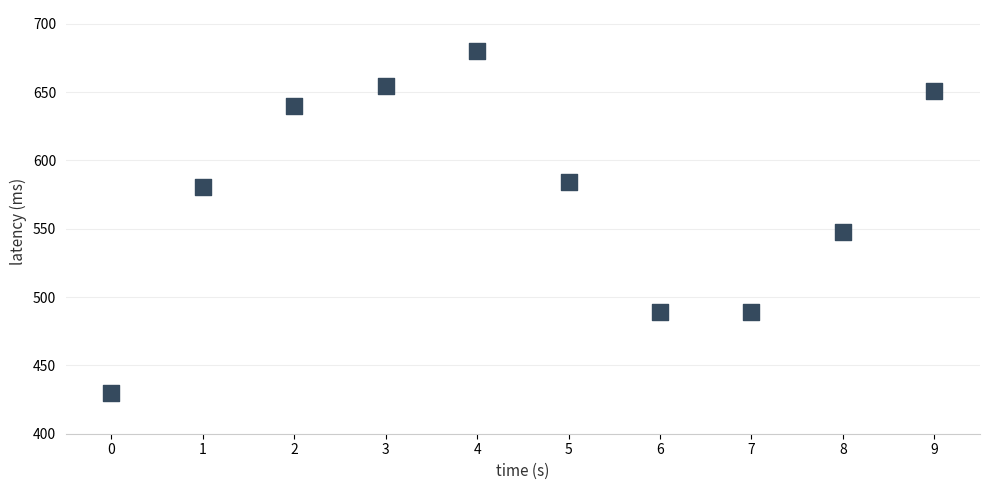

What is the average Y value?

574.5